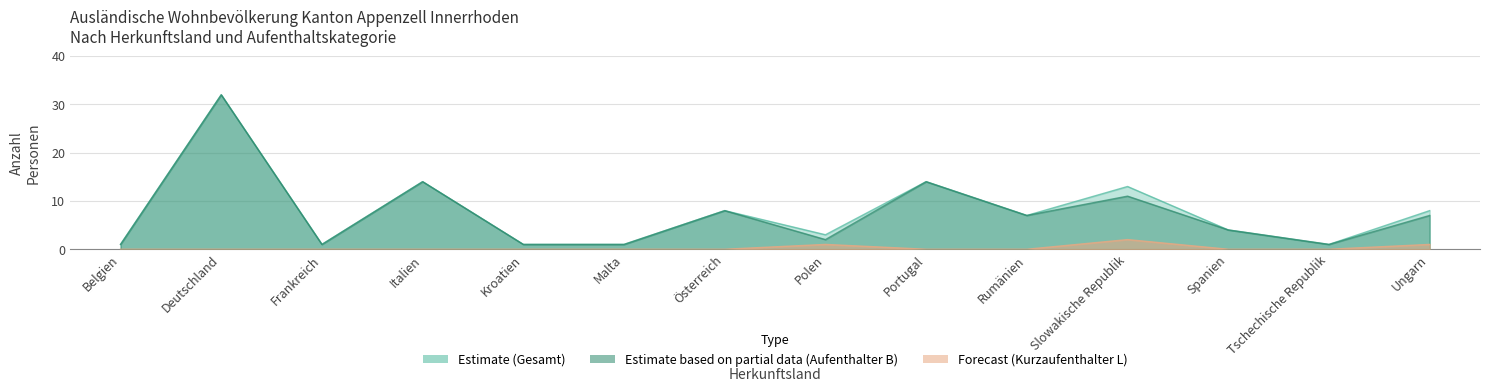

What is the difference between the highest and lowest values at Deutschland?

32